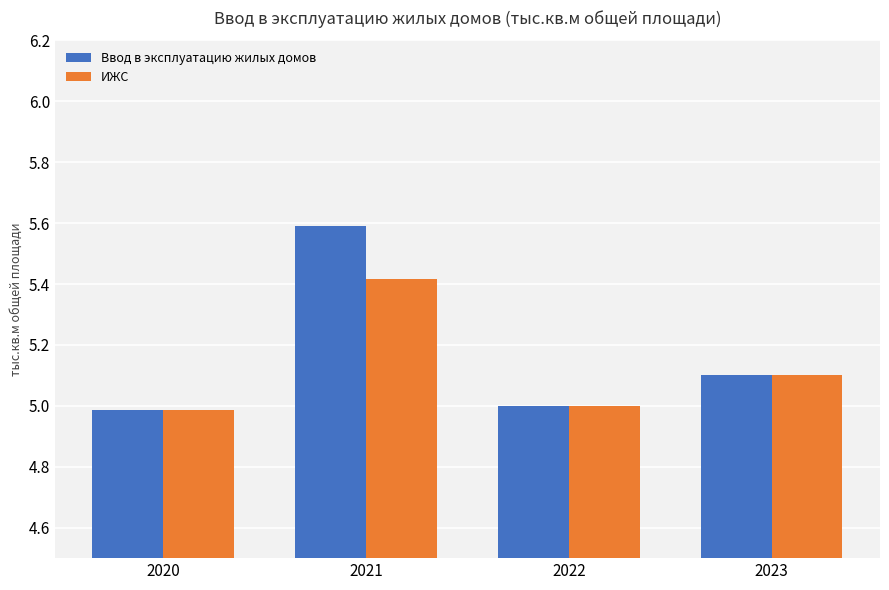

Are the bars horizontal?

No